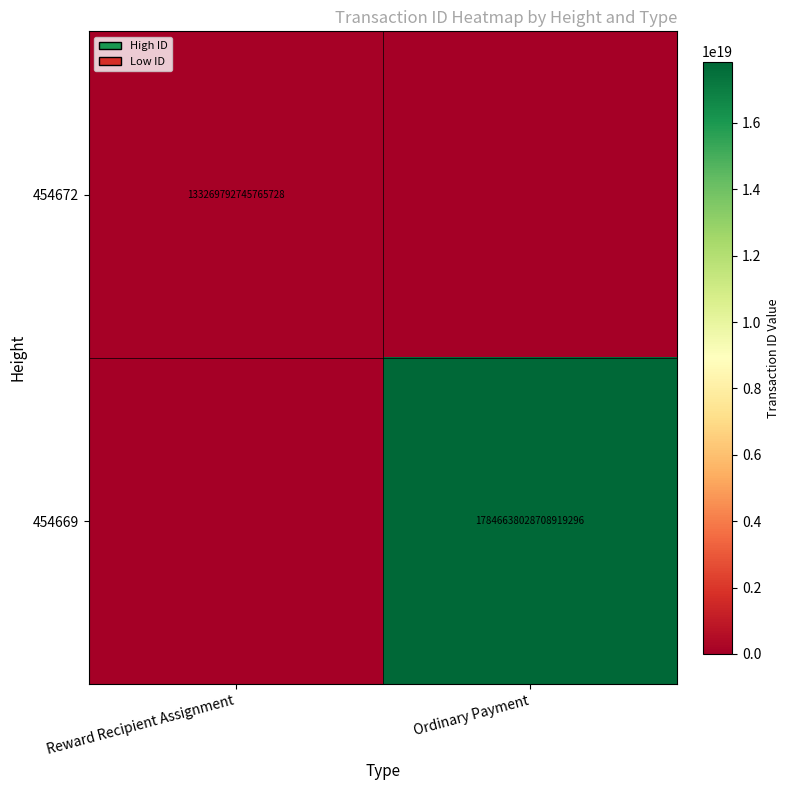

The value of 454672 at Reward Recipient Assignment is 133269792745765728. True or false?

True